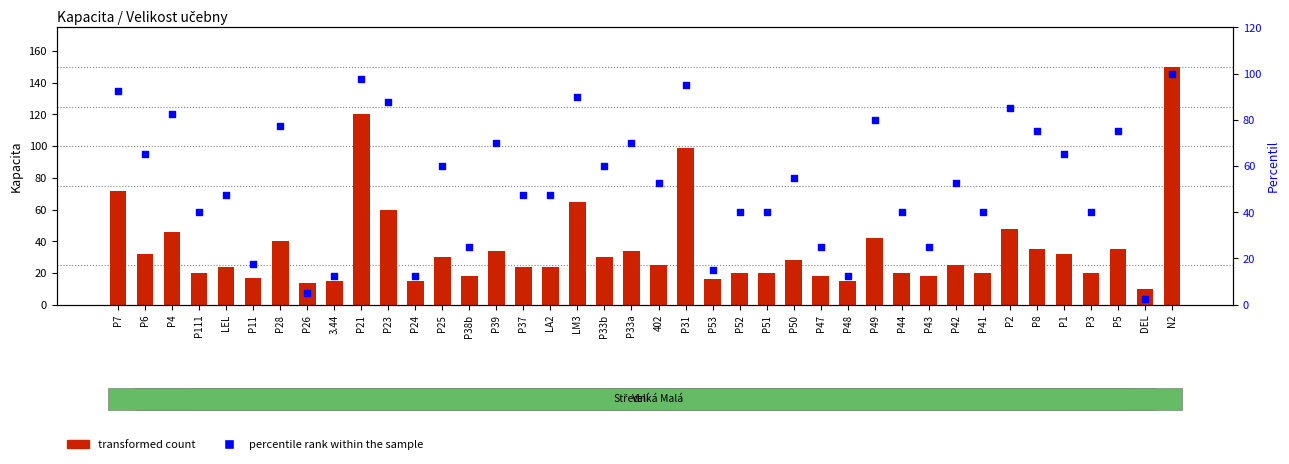

Which series reaches the maximum Y coordinate?

transformed count